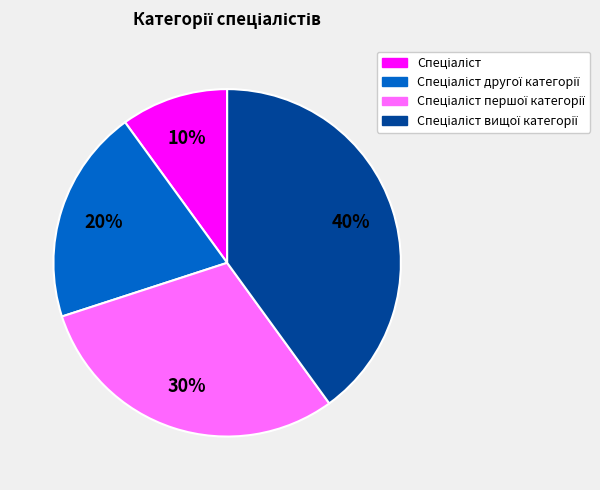

Does any single category account for the majority?

No